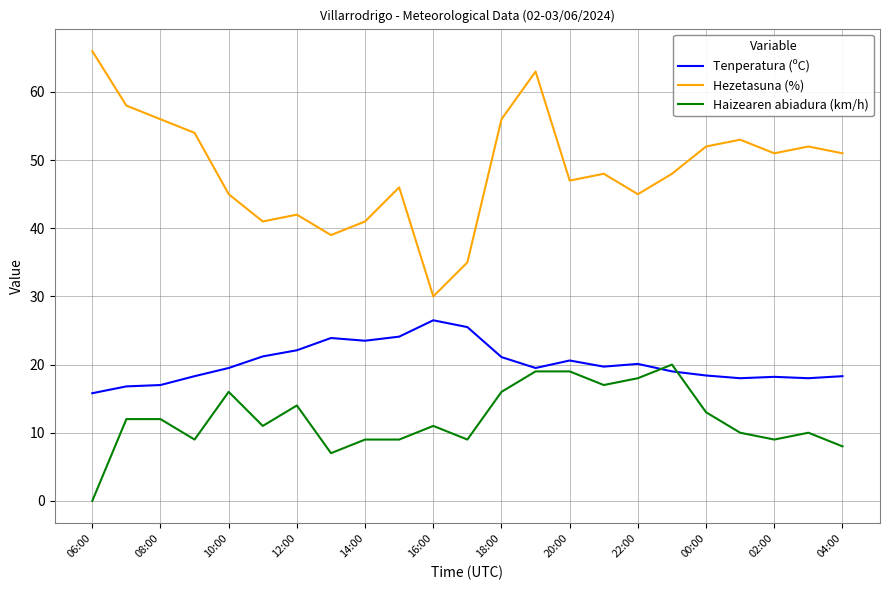

What is the greatest value displayed?

66.0